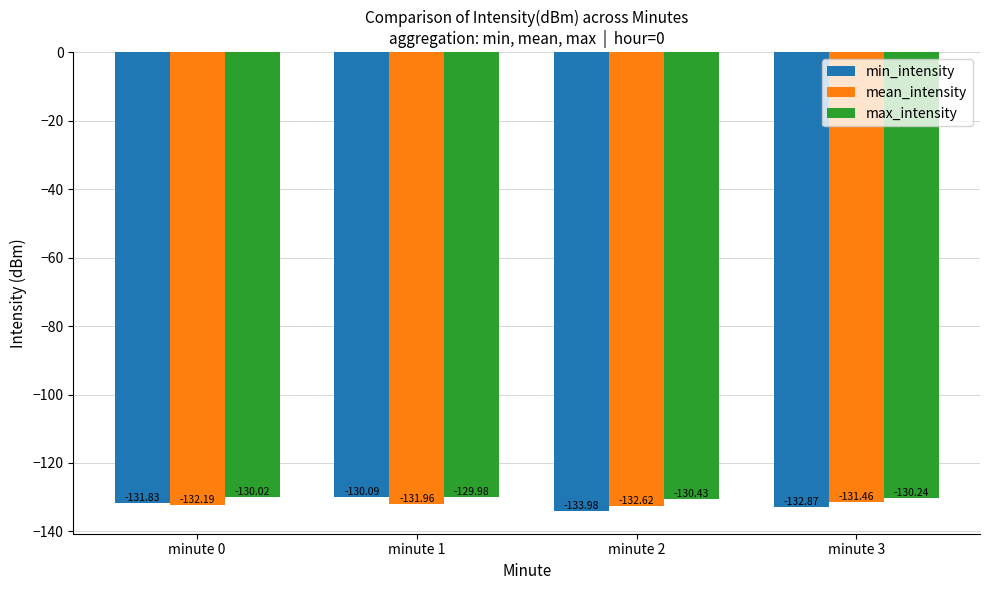

What is the total value across all series at minute 2?

-397.0